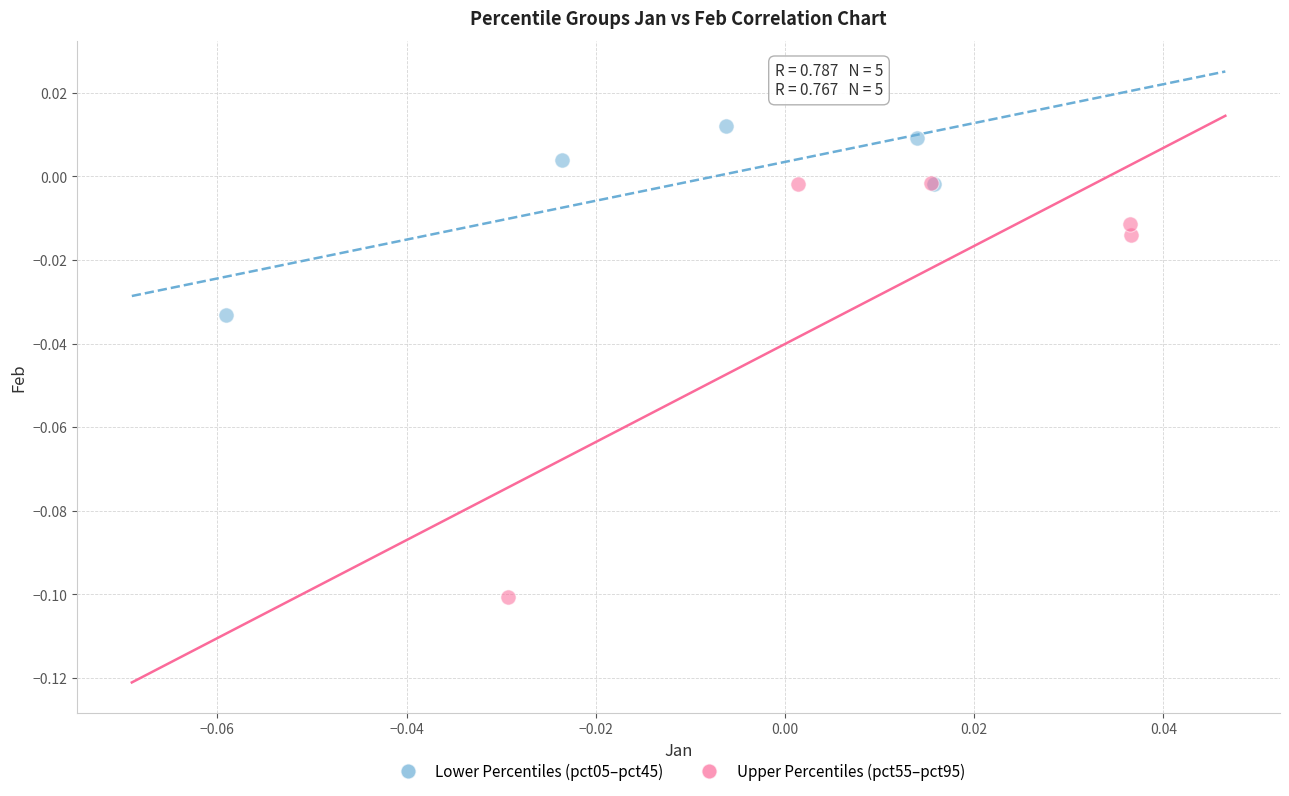

Which series reaches the minimum Y coordinate?

Upper Percentiles (pct55–pct95)